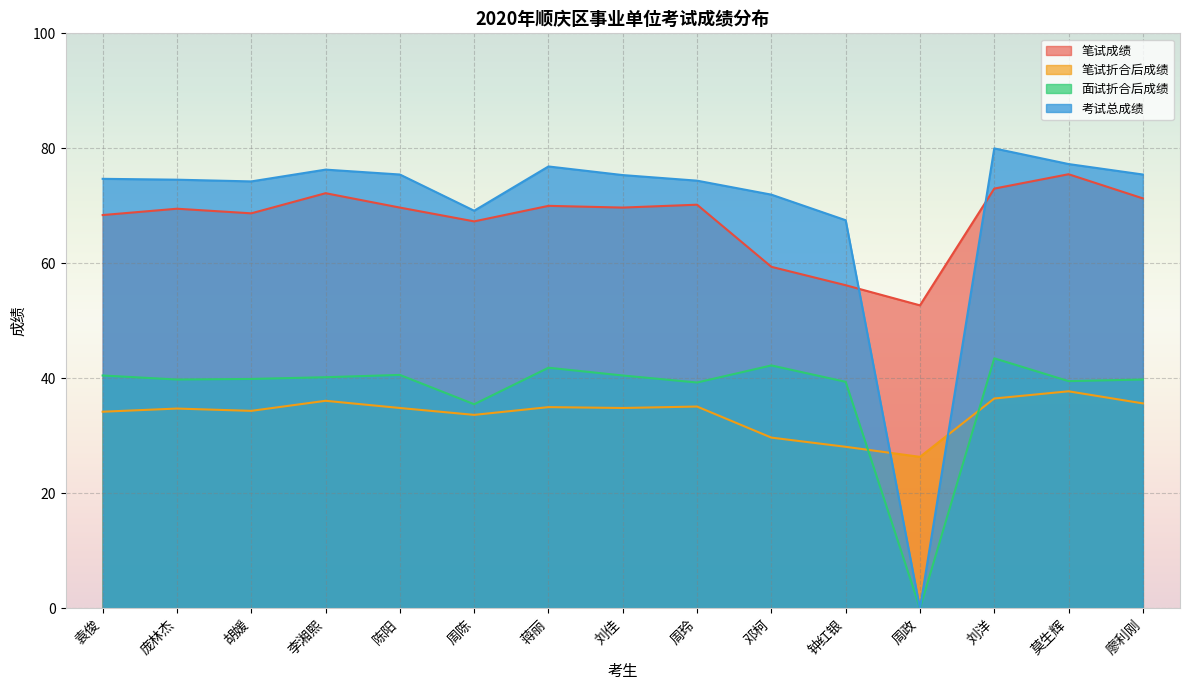

What is the difference between the maximum and minimum values in the 笔试成绩 series?

22.8